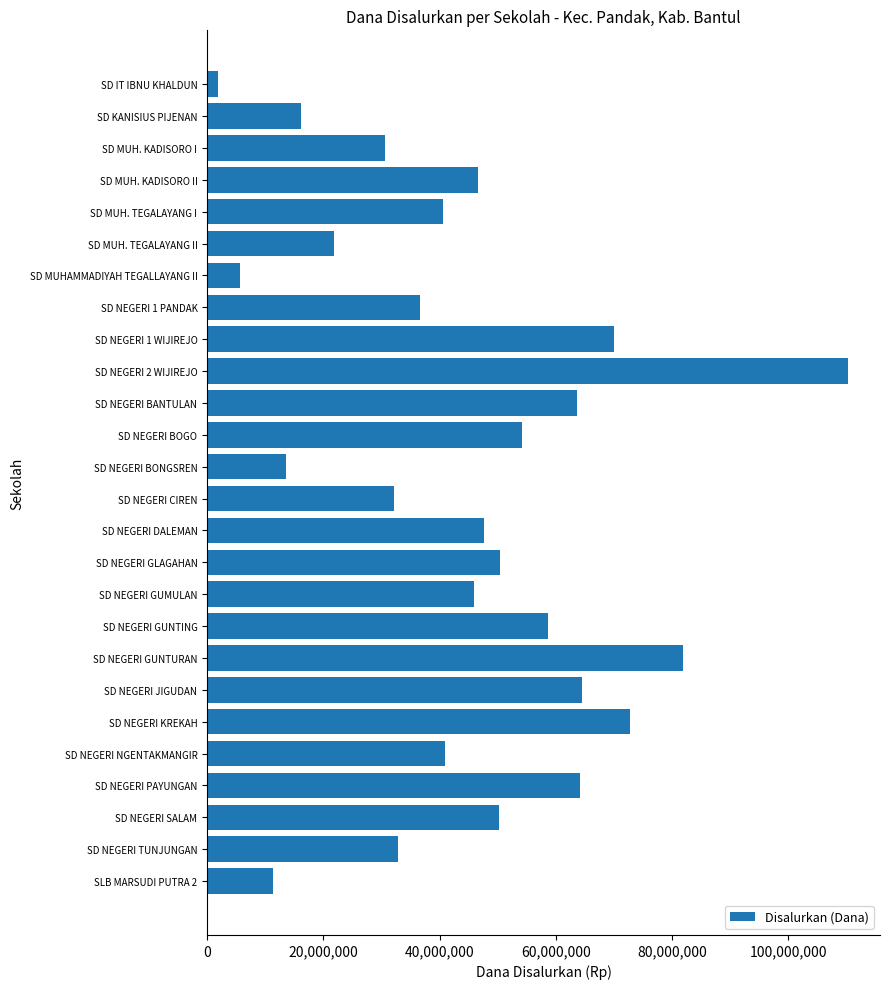

Which has a higher value, SD MUHAMMADIYAH TEGALLAYANG II or SD NEGERI BONGSREN?

SD NEGERI BONGSREN